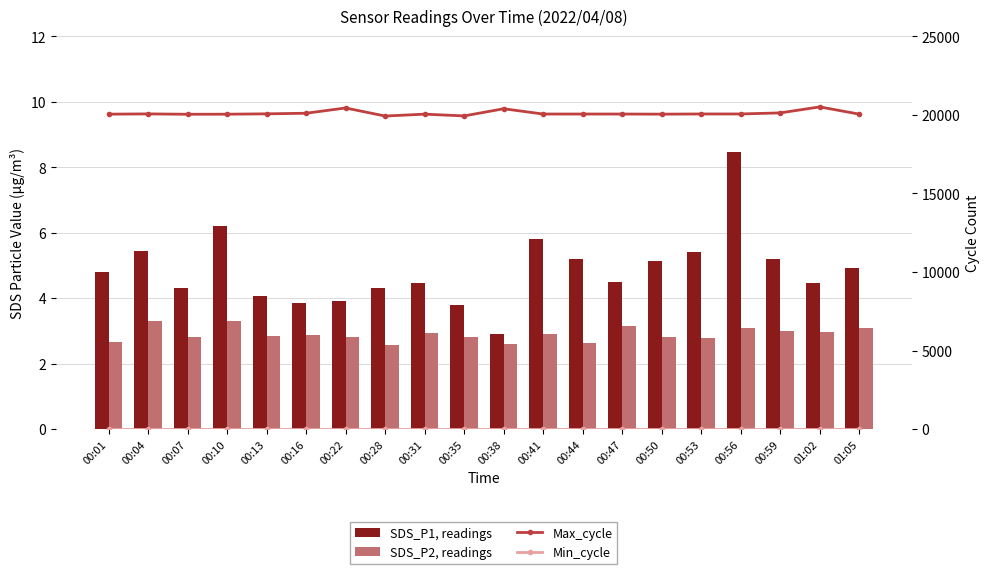

Which series changed the most between 00:07 and 00:50?

Max_cycle